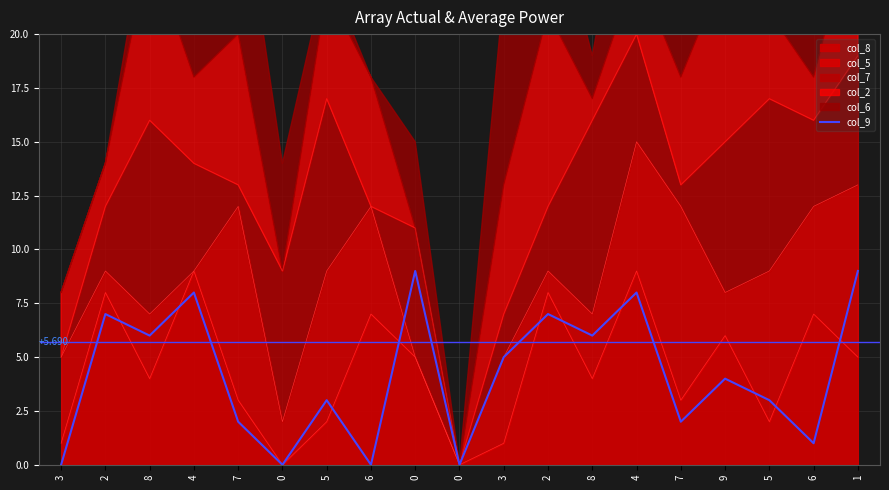

The value at 2 is 7. True or false?

True